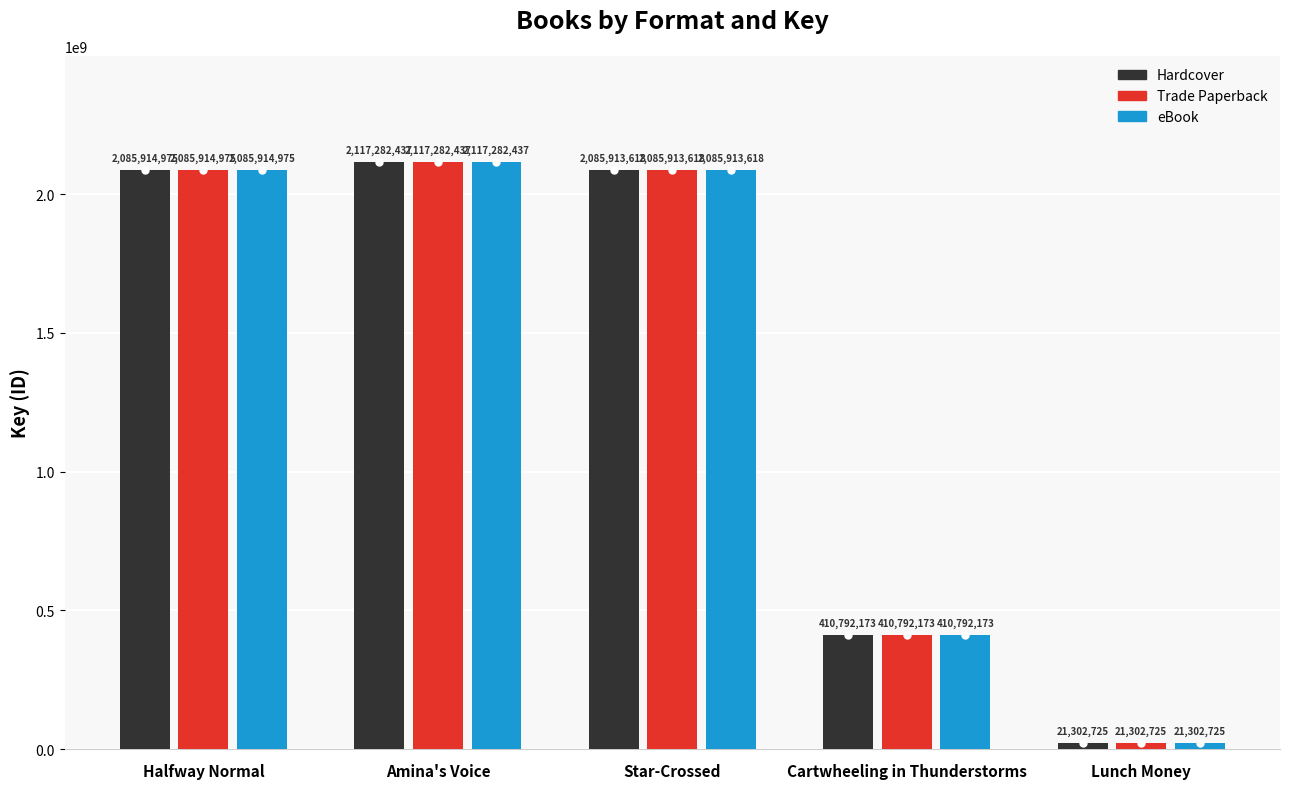

Reading left to right, extract all data points from this chart.

Hardcover: 2085914975	2117282437	2085913618	410792173	21302725
Trade Paperback: 2085914975	2117282437	2085913618	410792173	21302725
eBook: 2085914975	2117282437	2085913618	410792173	21302725